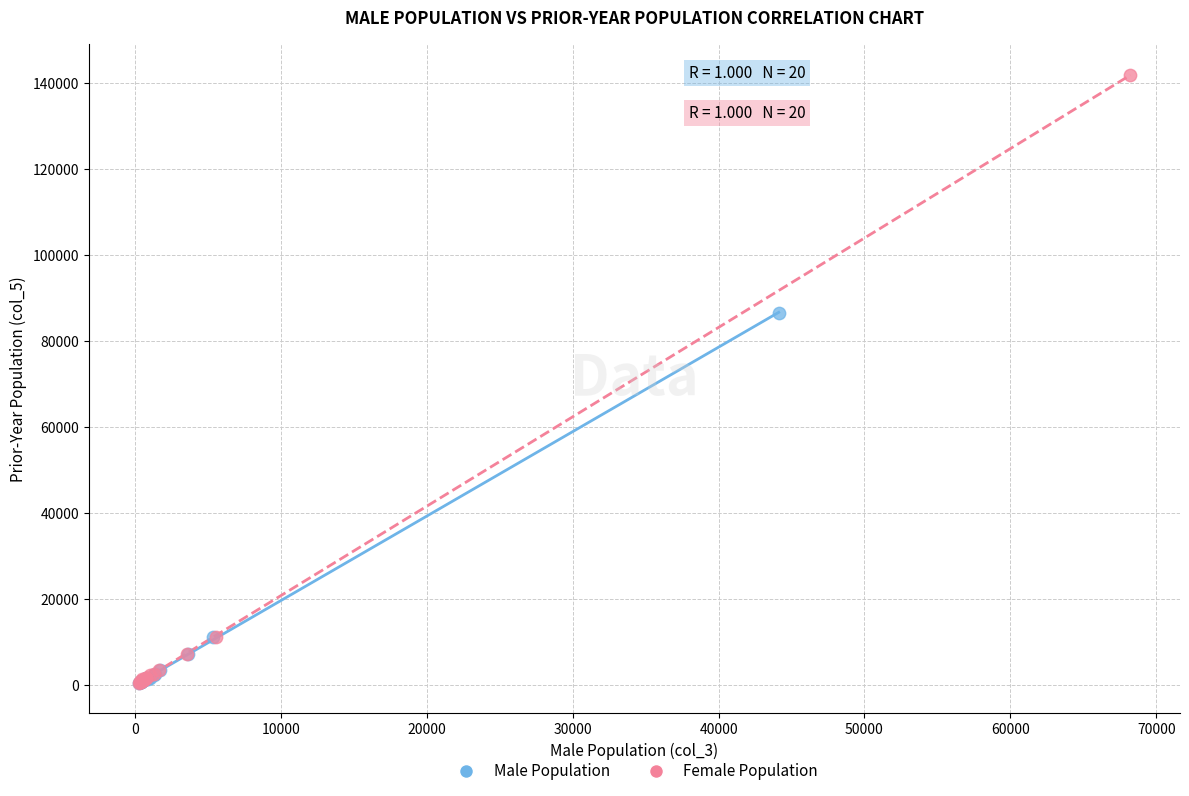

Which series has the widest spread of Y values?

Female Population